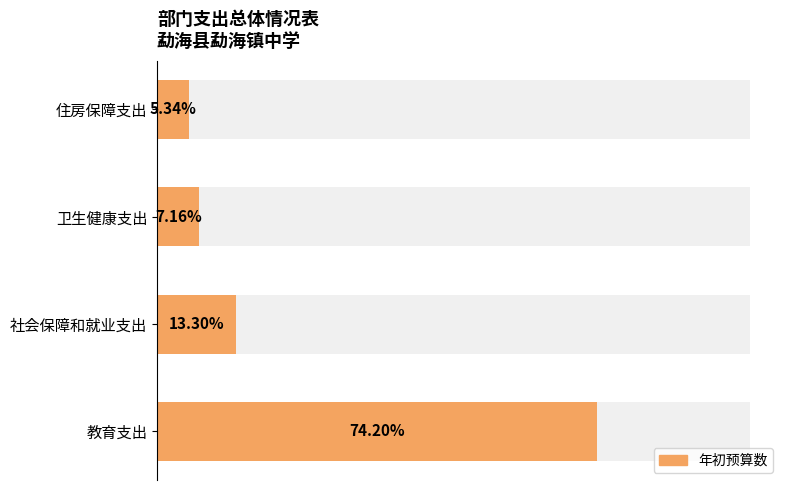

The chart shows a value of 1312581.1 at 住房保障支出. True or false?

False